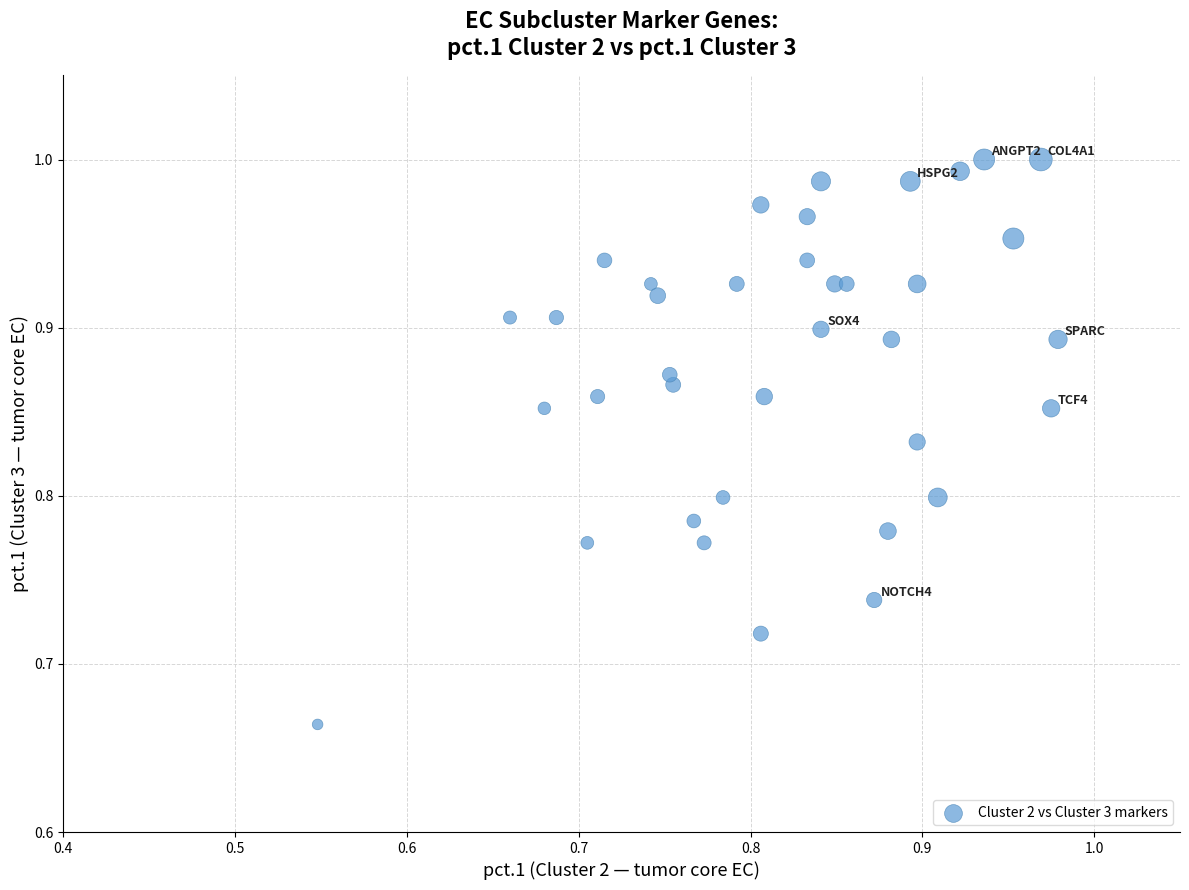

What is the range of Y values (max minus min)?

0.3